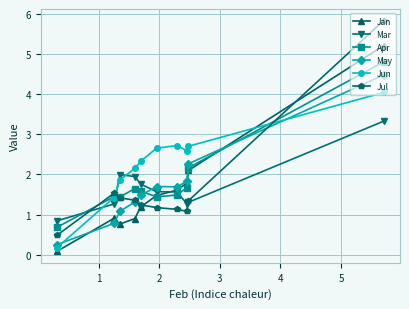

Which series has the widest spread of values?

Jul